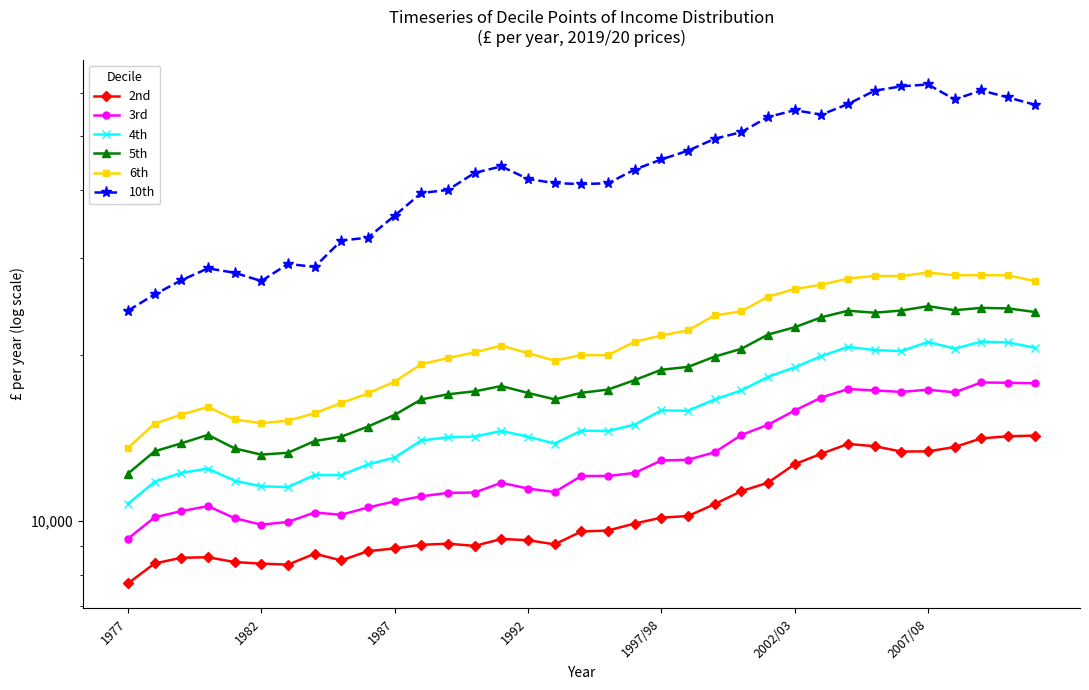

How many interior local valleys does the 5th series have?

4